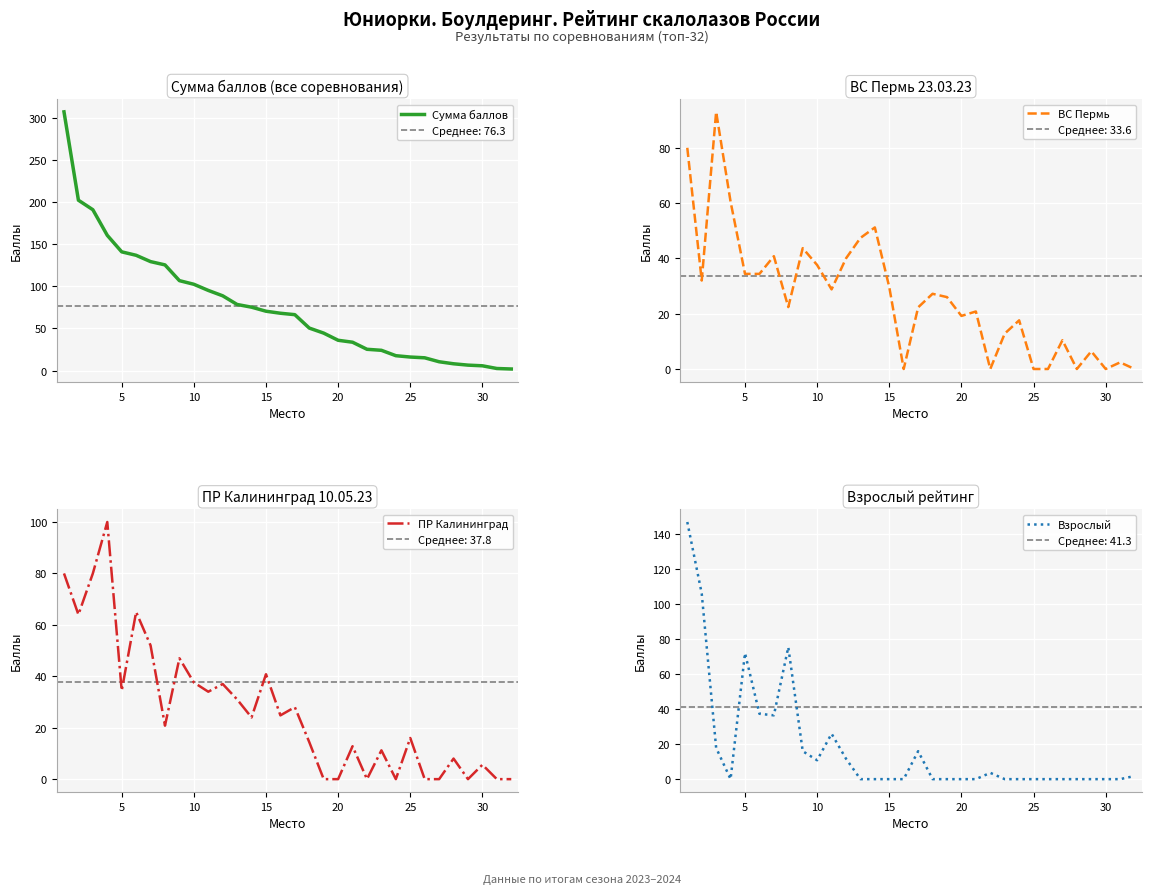

True or false: ПР Калининград has a value of 34.4 at 5.

True